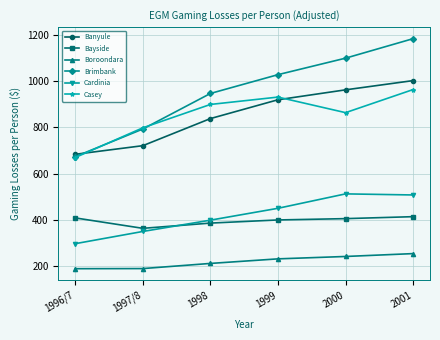

How many data points in Boroondara are less than 232?

3